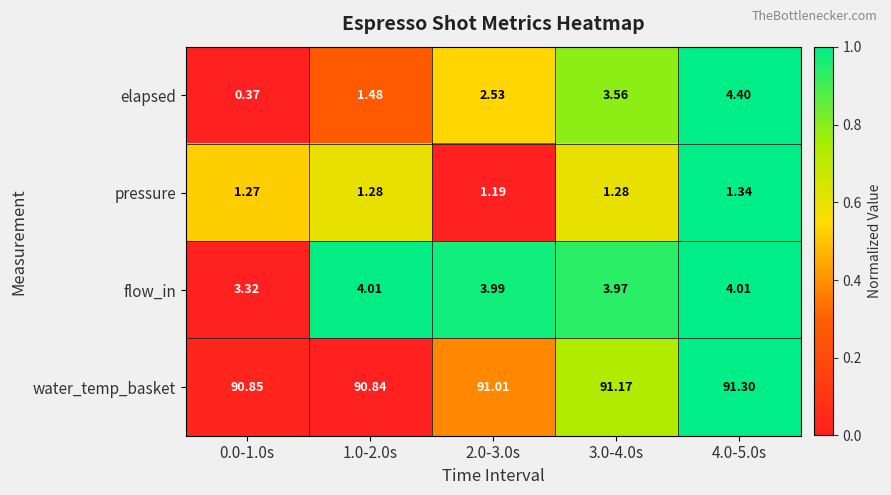

Which series has the largest range (max minus min)?

elapsed